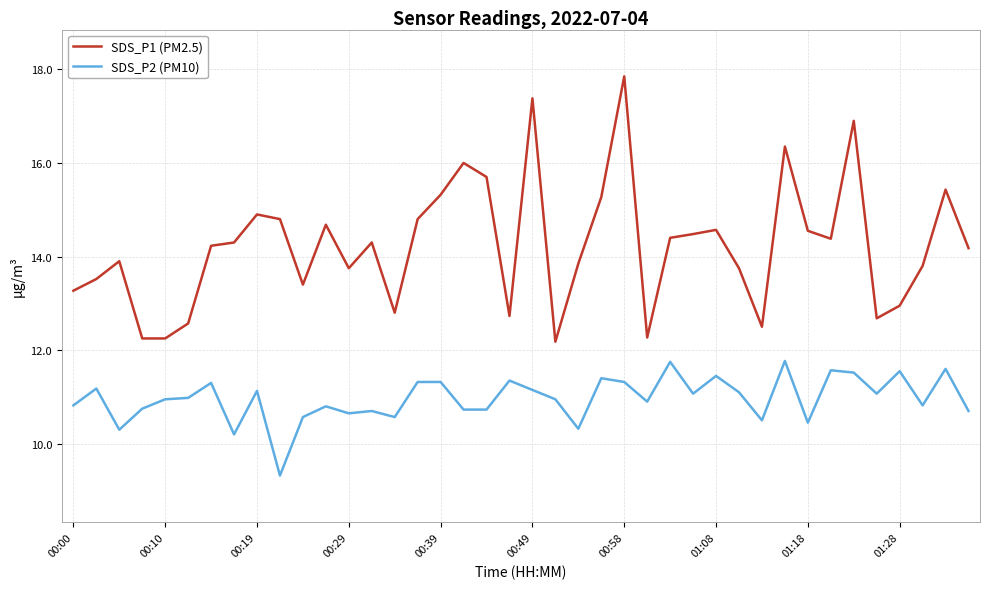

True or false: SDS_P2 (PM10) and SDS_P1 (PM2.5) intersect in this chart.

False